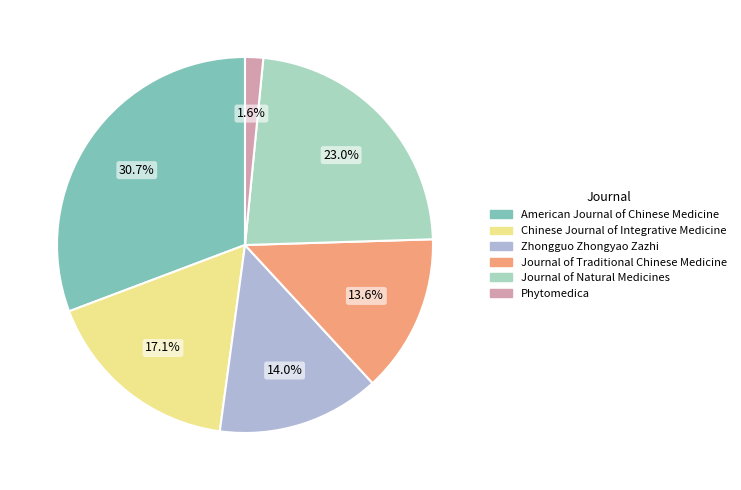

To the nearest percent, what portion does American Journal of Chinese Medicine represent?

31%